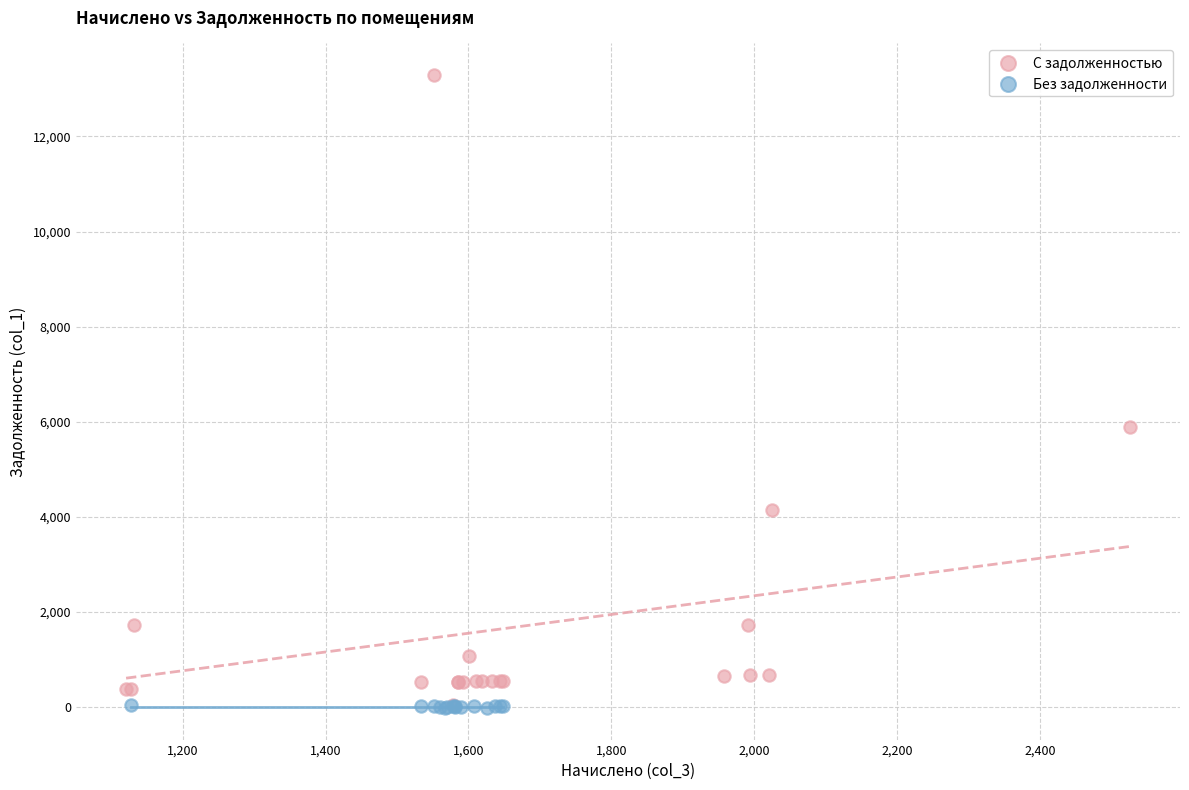

Which series reaches the maximum Y coordinate?

С задолженностью